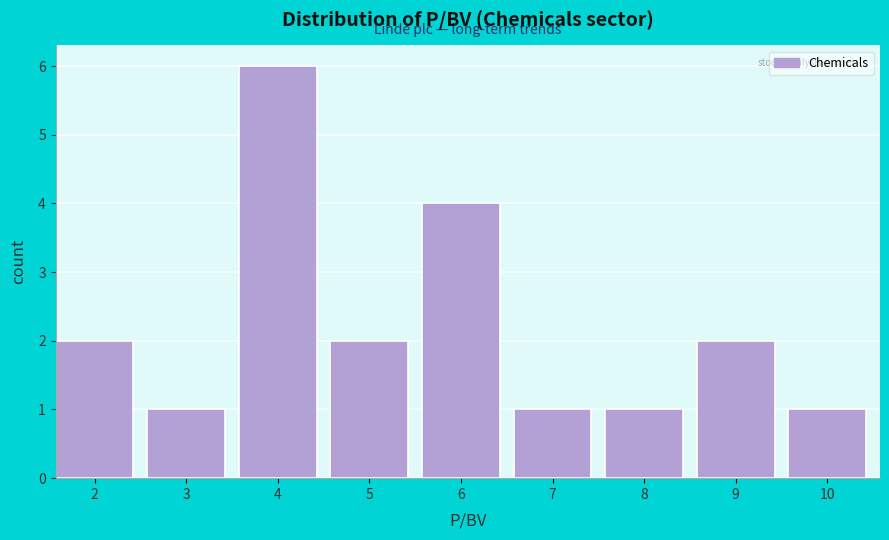

Reading left to right, what are all the values shown in this chart?

2=2	3=1	4=6	5=2	6=4	7=1	8=1	9=2	10=1